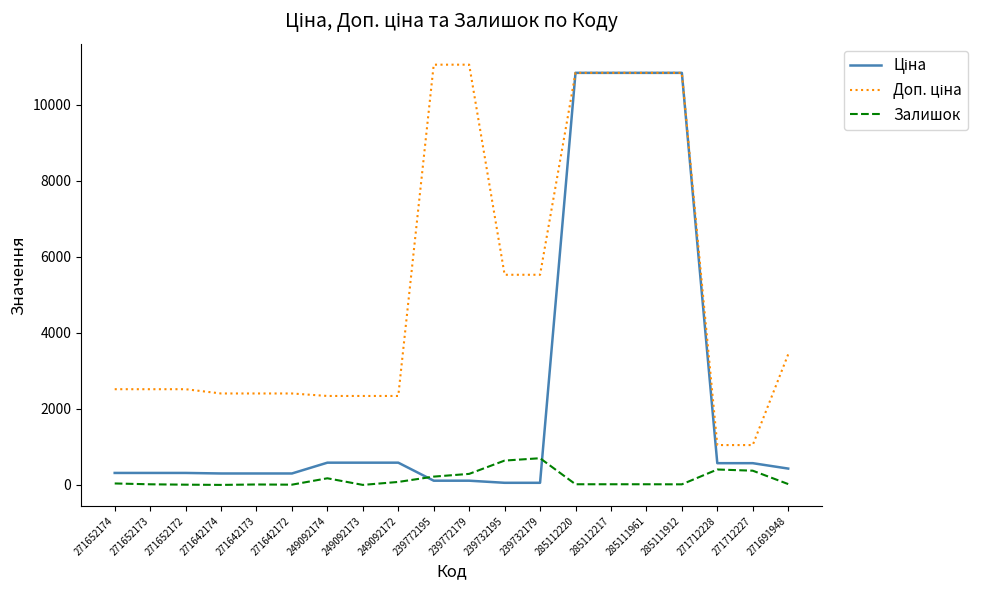

What is the greatest value displayed?

11055.0